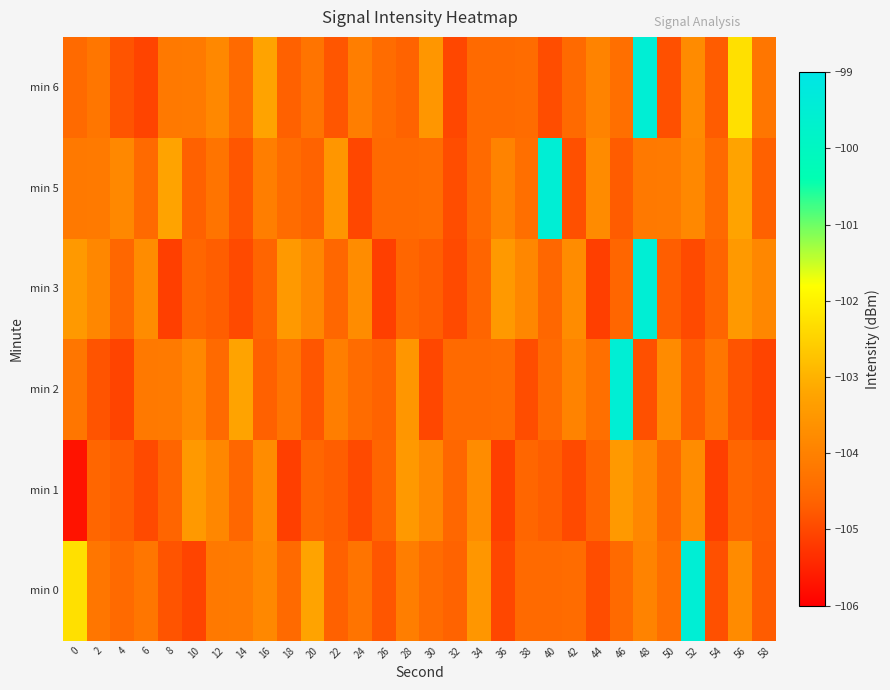

Which label corresponds to the largest value in the chart?

52